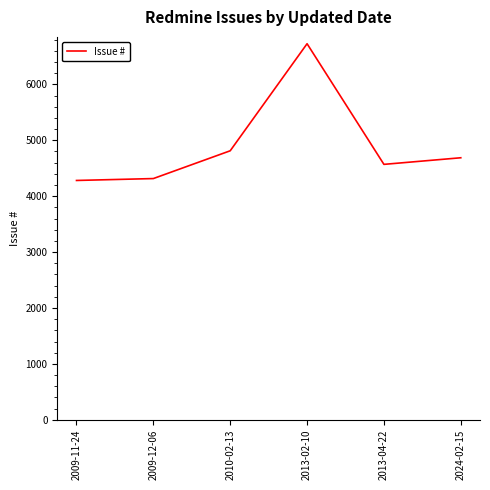

Between 2009-11-24 and 2013-02-10, which is larger?

2013-02-10